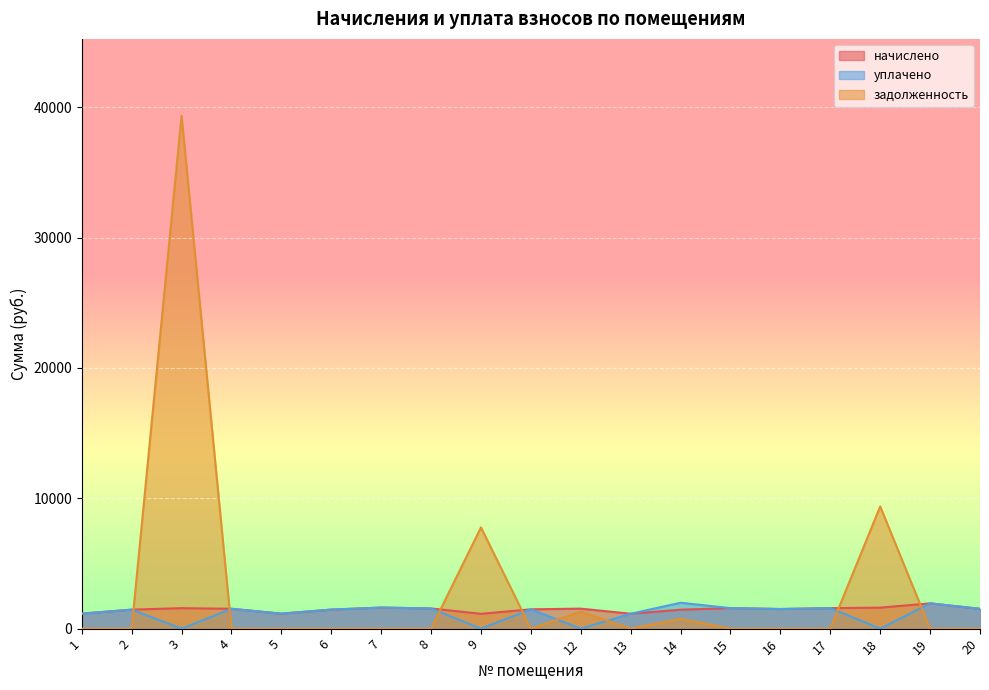

Reading left to right, transcribe all the data shown in this chart.

начислено: 1150.3	1456.4	1570.7	1522.7	1150.3	1460.0	1614.9	1548.5	1135.6	1482.2	1533.8	1143.0	1452.7	1574.3	1504.3	1570.7	1611.2	1939.3	1519.0
уплачено: 1150.3	1456.4	0.0	1522.7	1150.3	1460.0	1614.9	1548.5	0.0	1482.2	0.0	1143.0	1986.2	1574.3	1504.3	1570.7	0.0	1939.3	1519.0
задолженность: 0.0	0.0	39349.5	0.0	0.0	0.0	0.0	0.0	7768.6	0.0	1301.8	0.0	751.9	0.0	0.0	0.0	9375.9	0.0	0.0